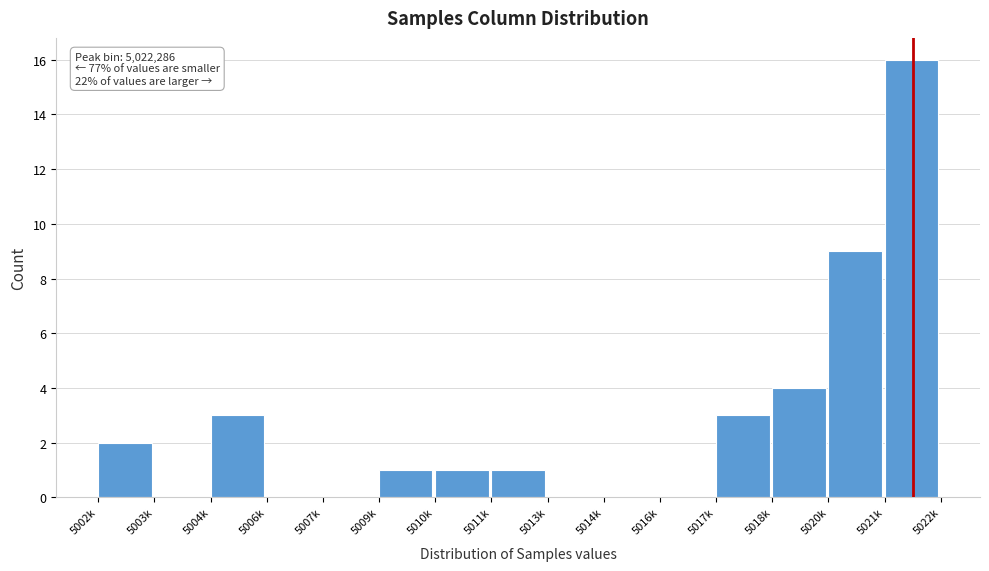

Reading right to left, list all the values displayed in this chart.

5021k=16	5020k=9	5018k=4	5017k=3	5016k=0	5014k=0	5013k=0	5011k=1	5010k=1	5009k=1	5007k=0	5006k=0	5004k=3	5003k=0	5002k=2